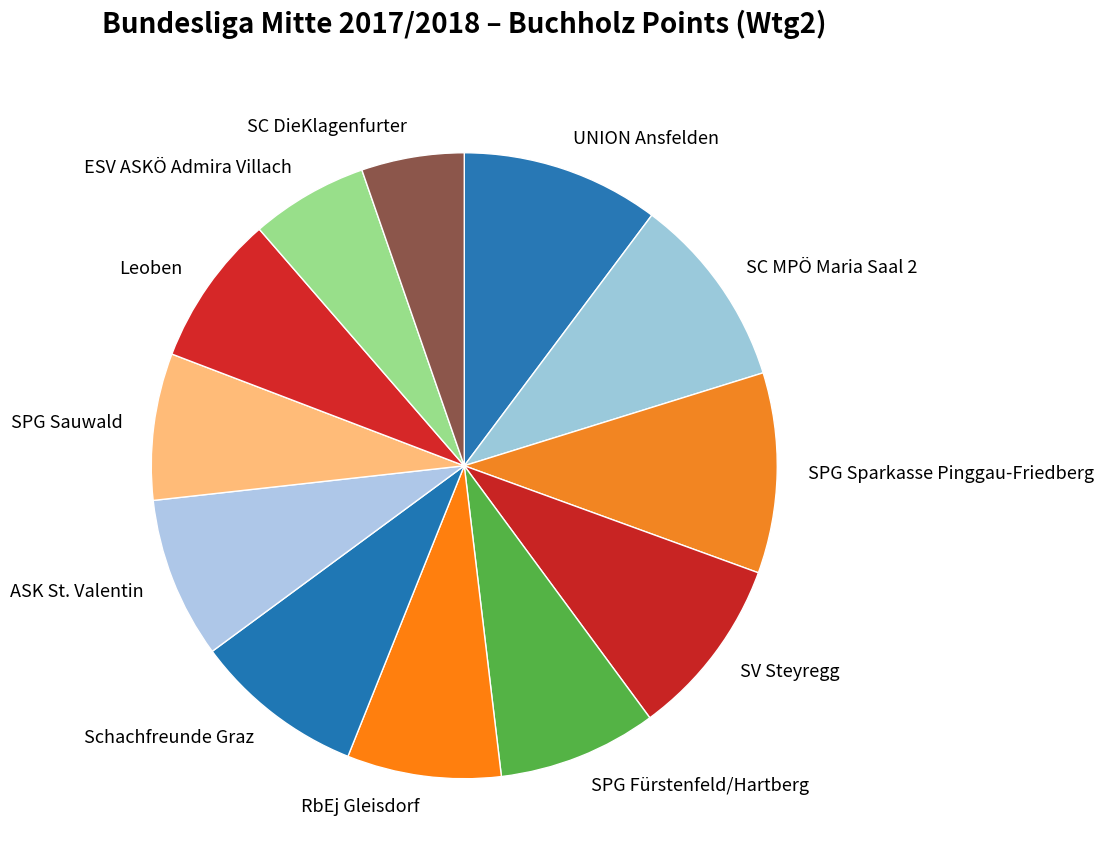

How many segments does this pie chart have?

12